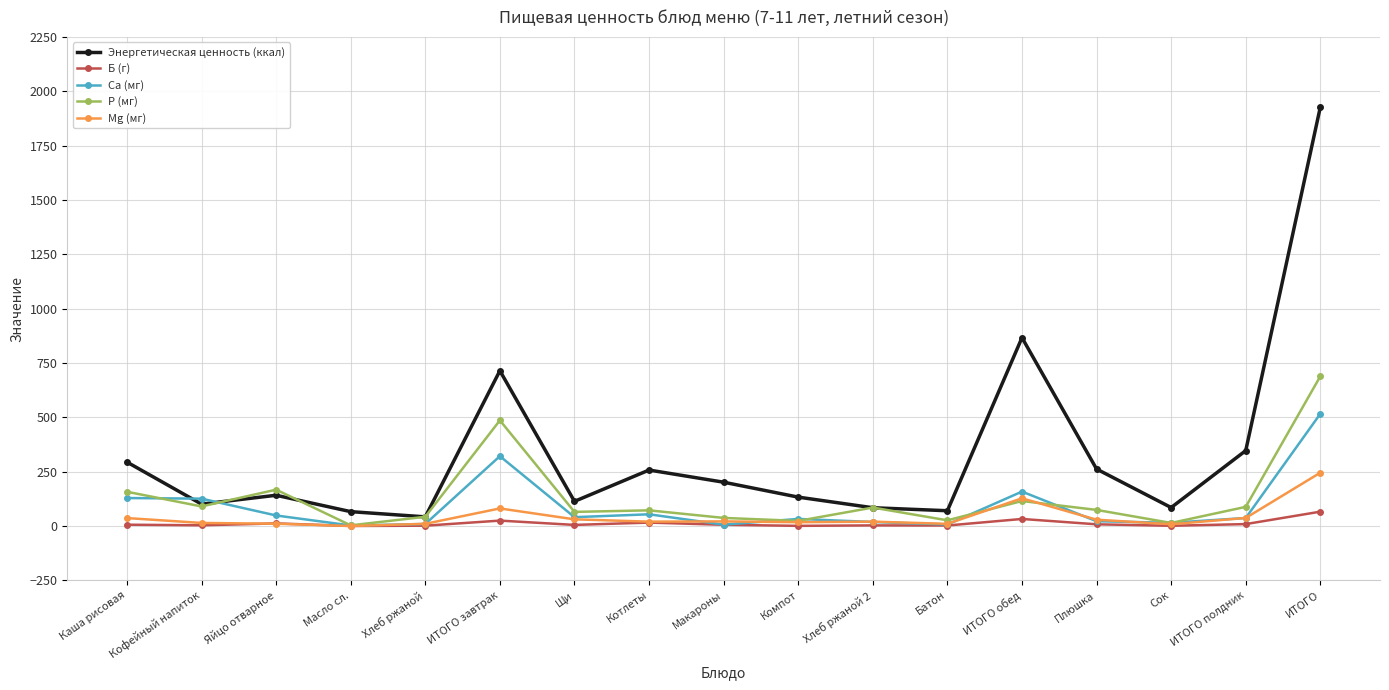

At which category is the sum across all series the highest?

ИТОГО